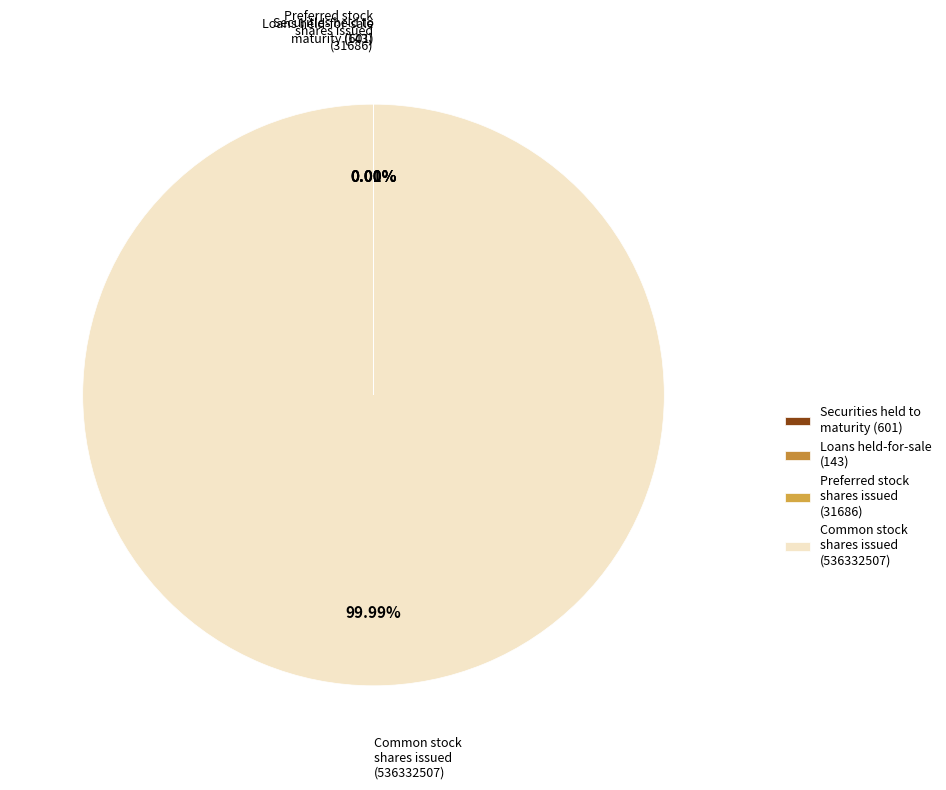

What is the majority slice?

Common stock shares issued (536332507)